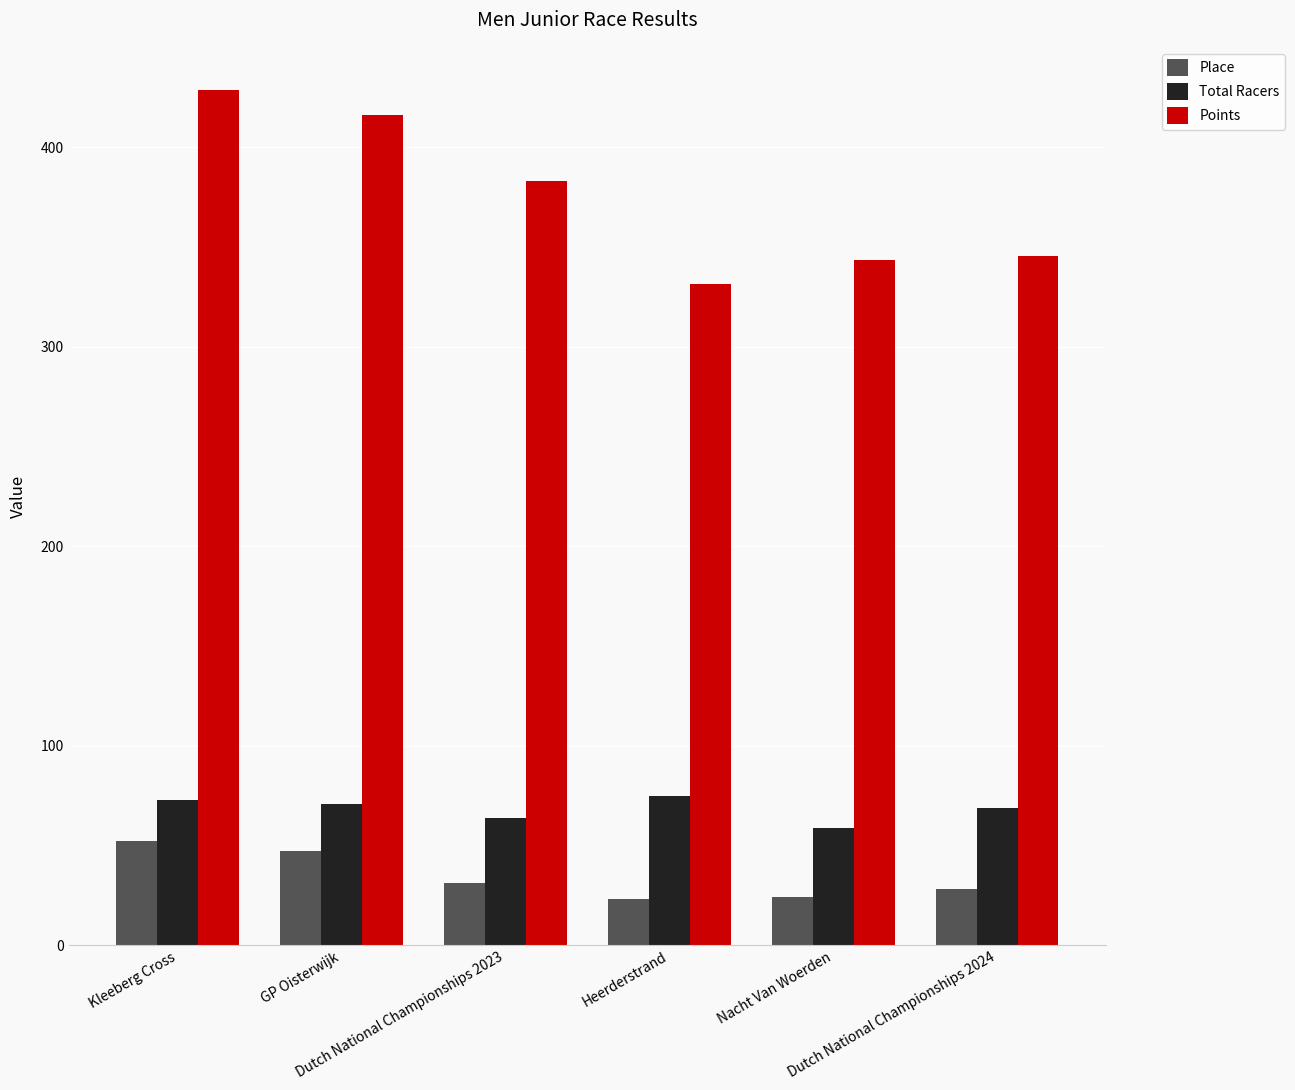

Rank the series by their maximum value, from highest to lowest.

Points, Total Racers, Place